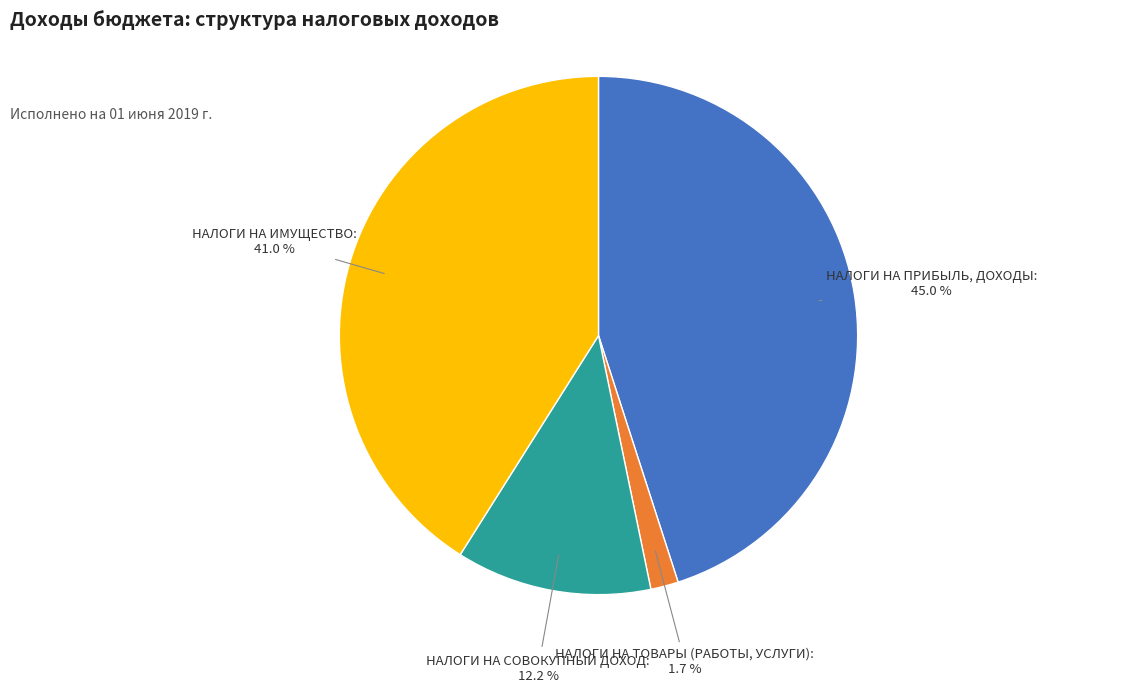

Which category has the biggest portion of the pie?

НАЛОГИ НА ПРИБЫЛЬ, ДОХОДЫ